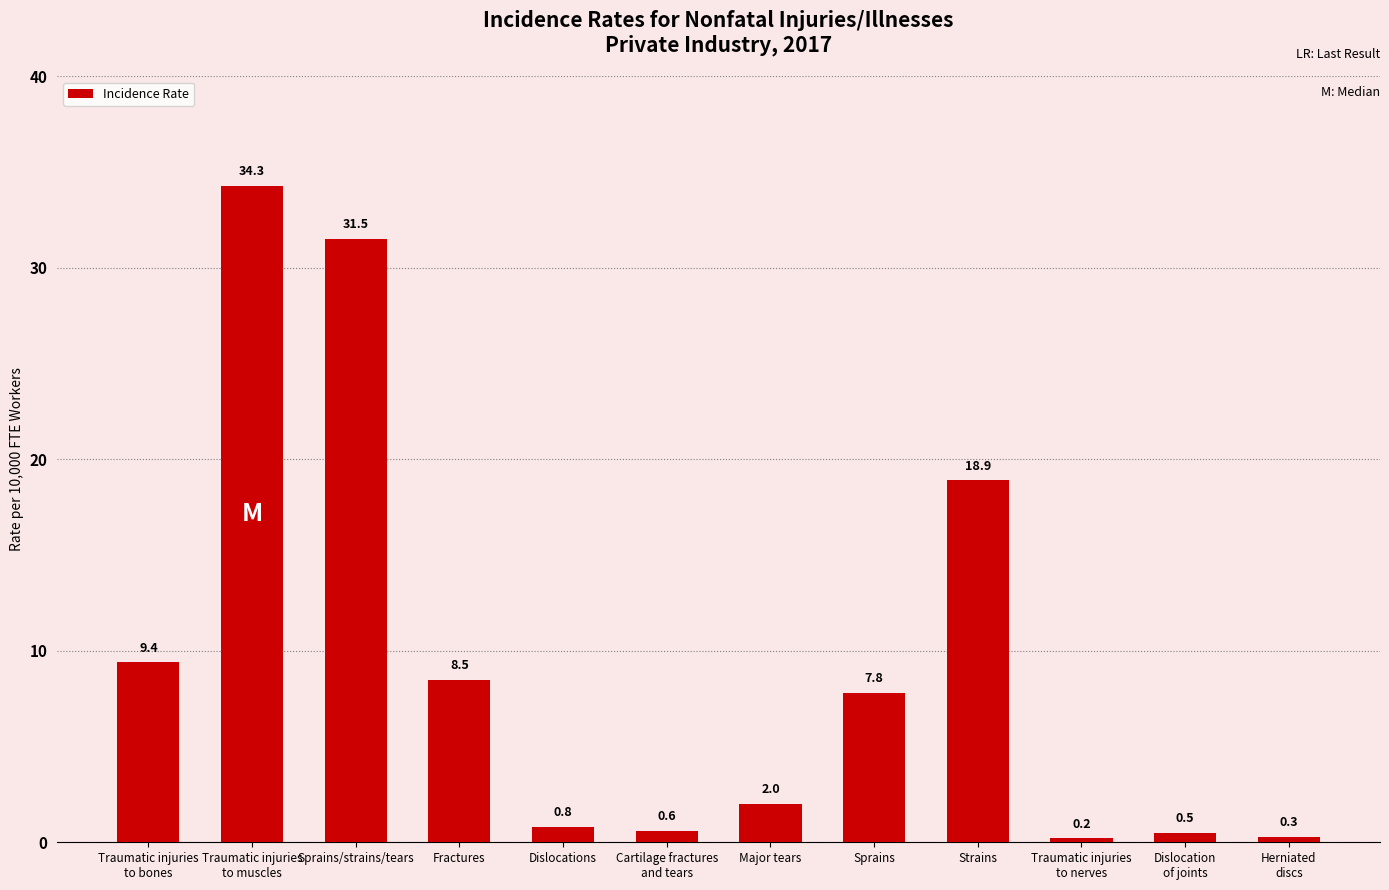

Which has a higher value, Strains or Herniated
discs?

Strains